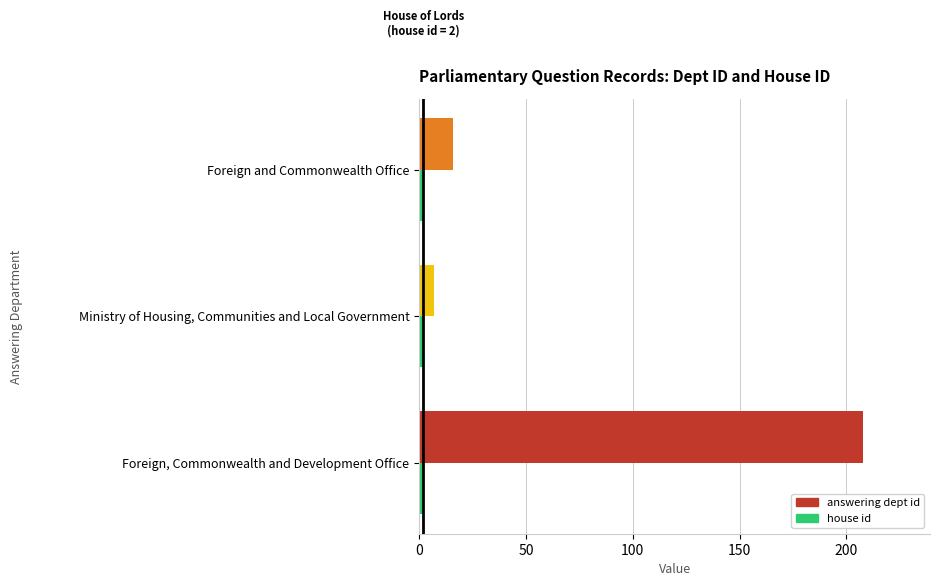

Which series has the widest spread of values?

answering dept id